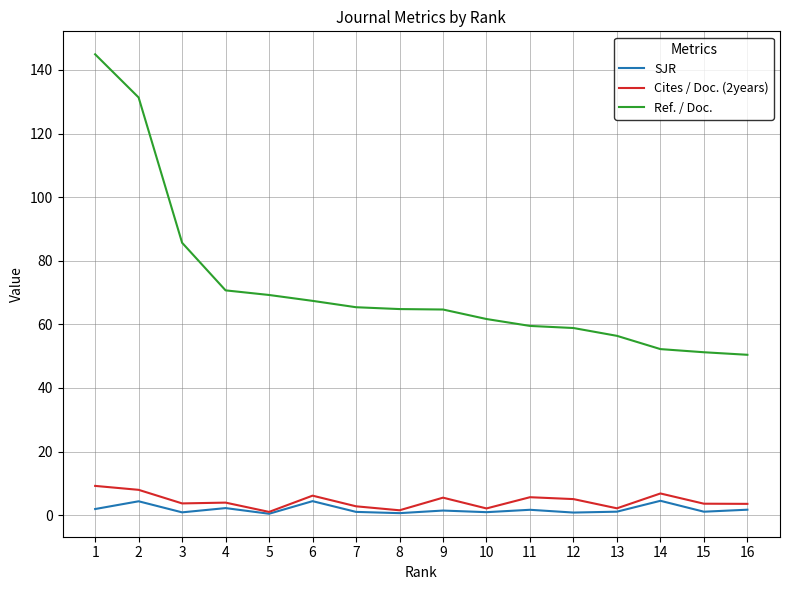

Which series has the largest total across all categories?

Ref. / Doc.